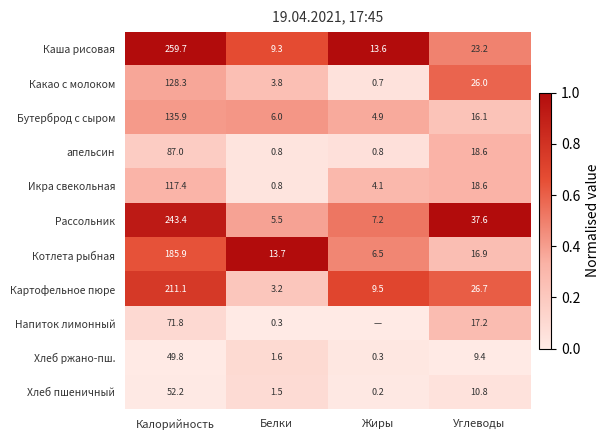

What is the approximate value of Хлеб пшеничный at Калорийность?

52.2